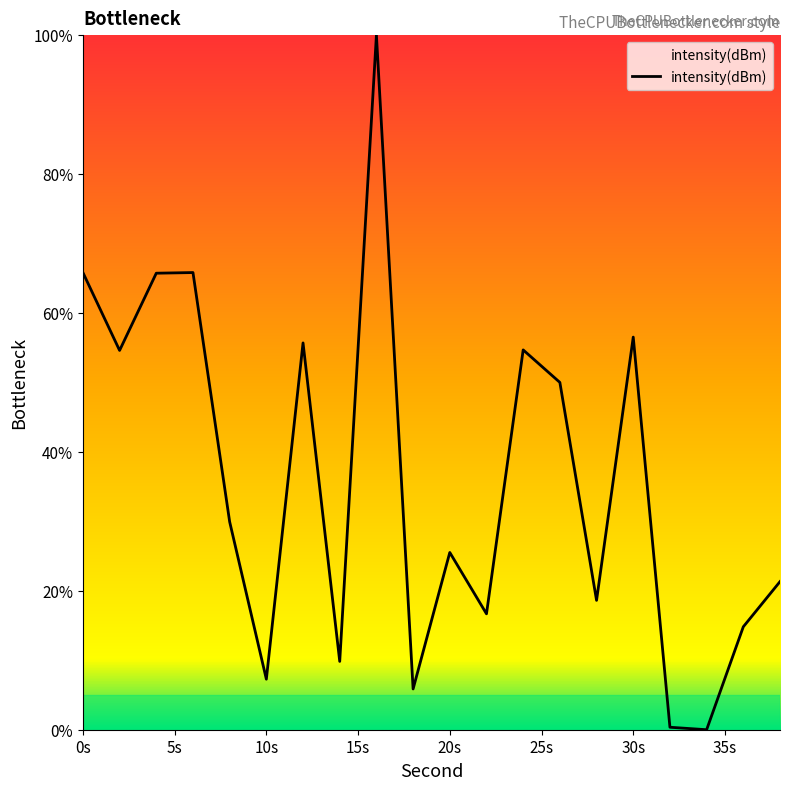

What is the difference between the maximum and minimum values?

100.0